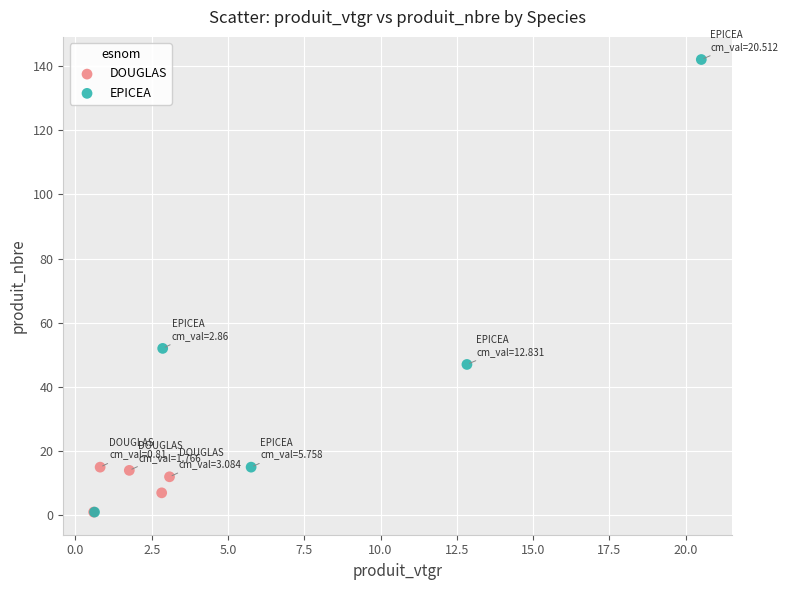

Which series reaches the maximum Y coordinate?

EPICEA